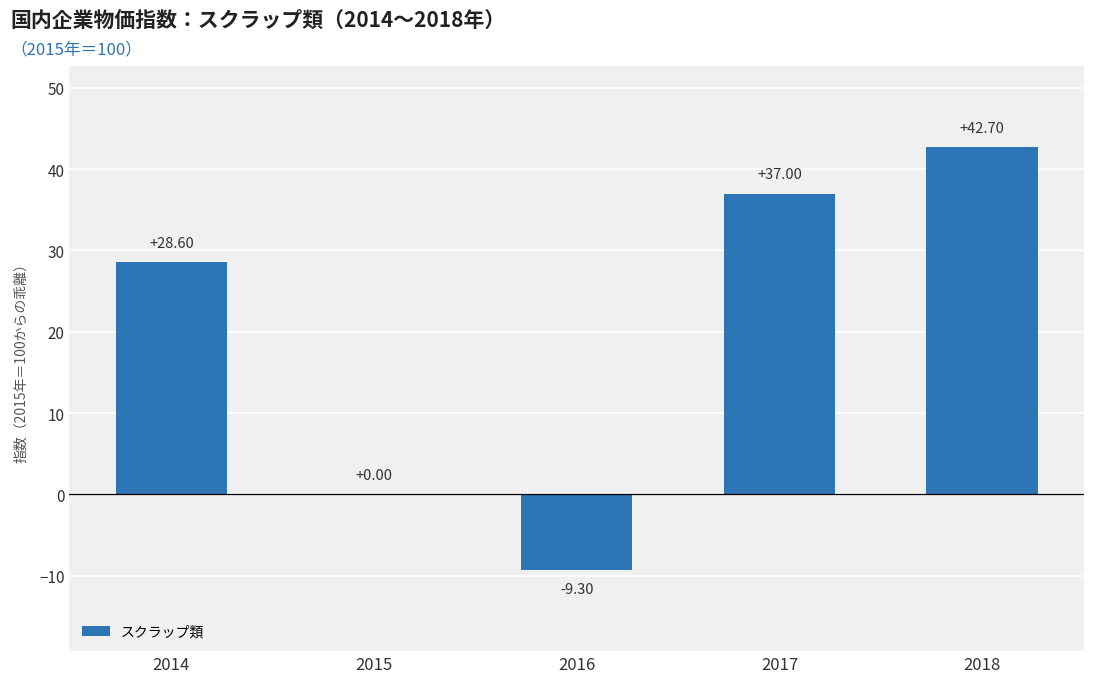

What is the sum of all values?

99.0